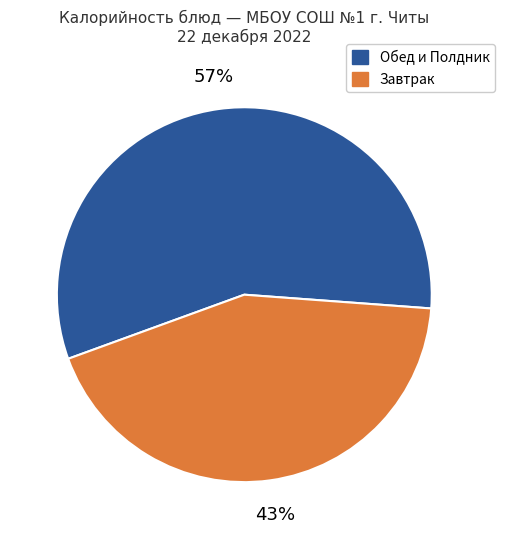

Does any single category account for the majority?

Yes